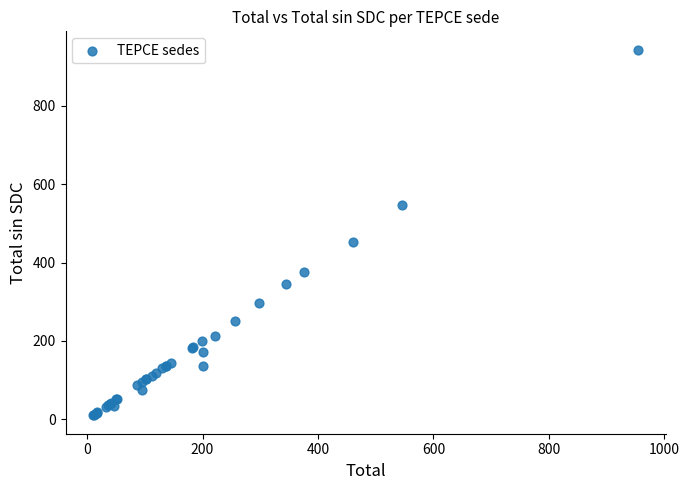

What Y value in the scatter plot is closest to 476?

452